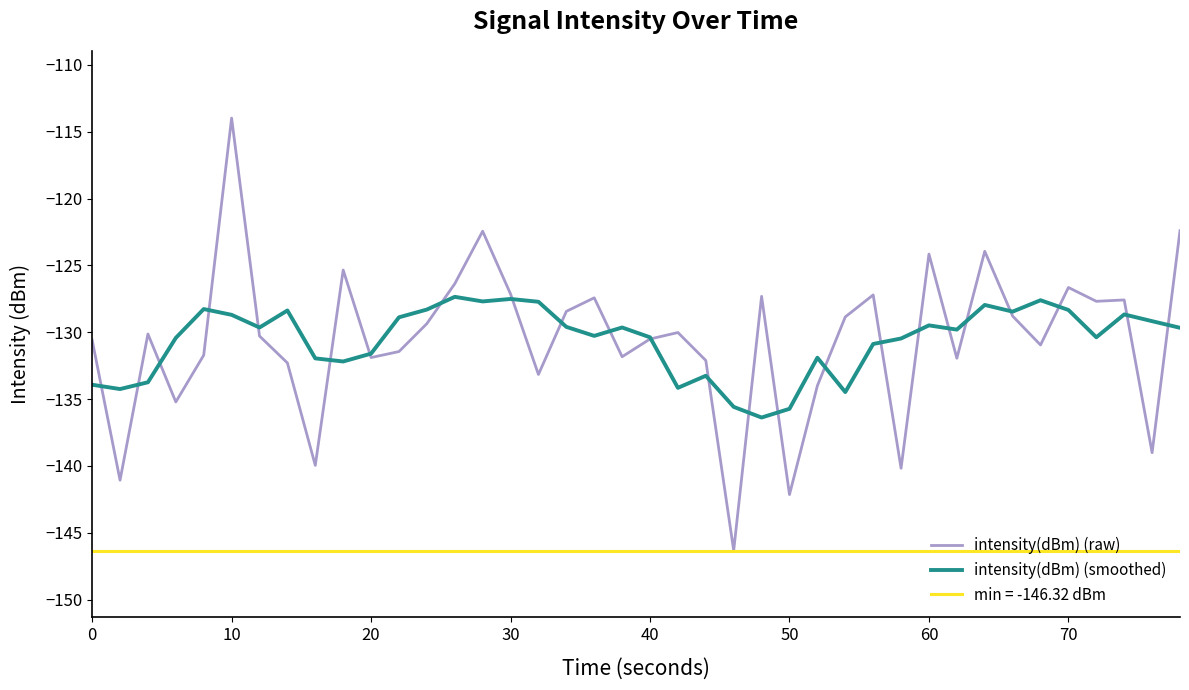

What is the difference between the maximum and minimum values in the intensity(dBm) (smoothed) series?

9.0